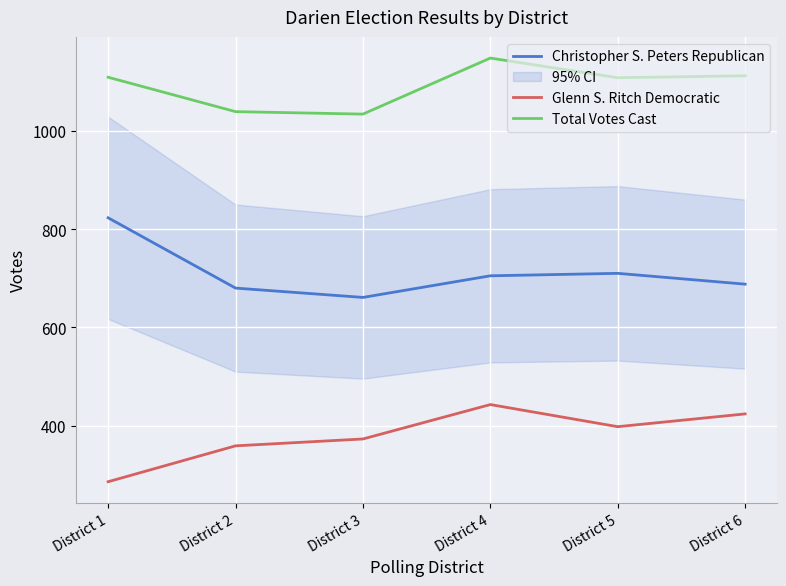

How many data points in Glenn S. Ritch Democratic are above 398?

2